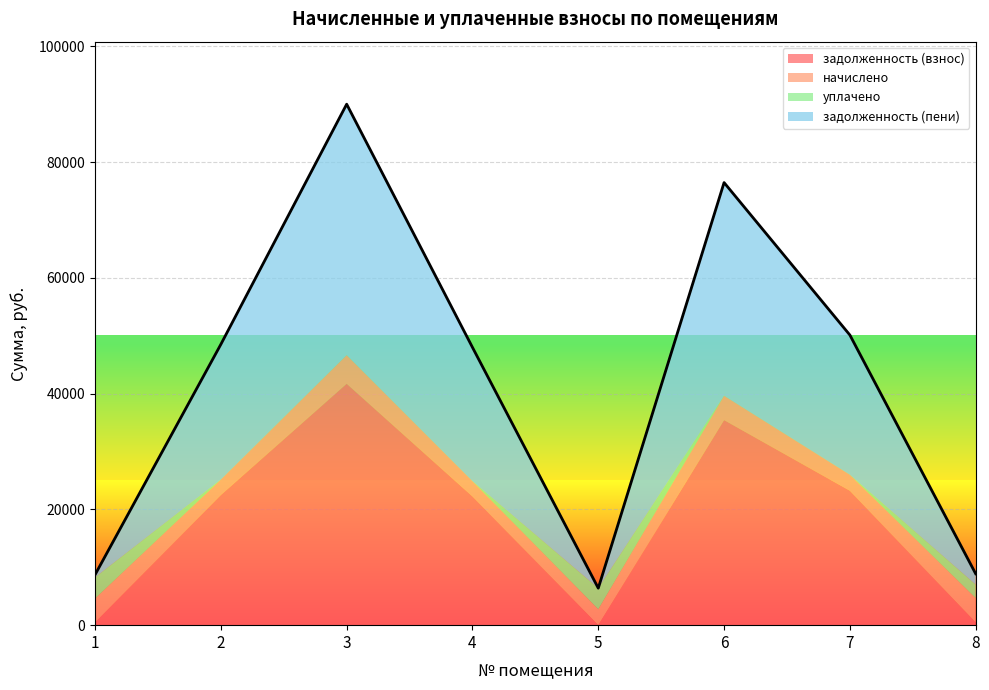

Reading left to right, list all the values displayed in this chart.

задолженность (взнос): 458.9	22488.6	41717.3	22242.6	0.0	35439.9	23231.2	467.5
начислено: 4130.1	2661.8	4937.4	2632.5	2737.8	4194.4	2749.5	4206.1
уплачено: 3671.4	0.4	0.0	0.0	3653.0	0.0	0.0	2336.3
задолженность (пени): 458.9	23375.8	43363.1	23120.1	0.0	36838.1	24147.7	1869.5